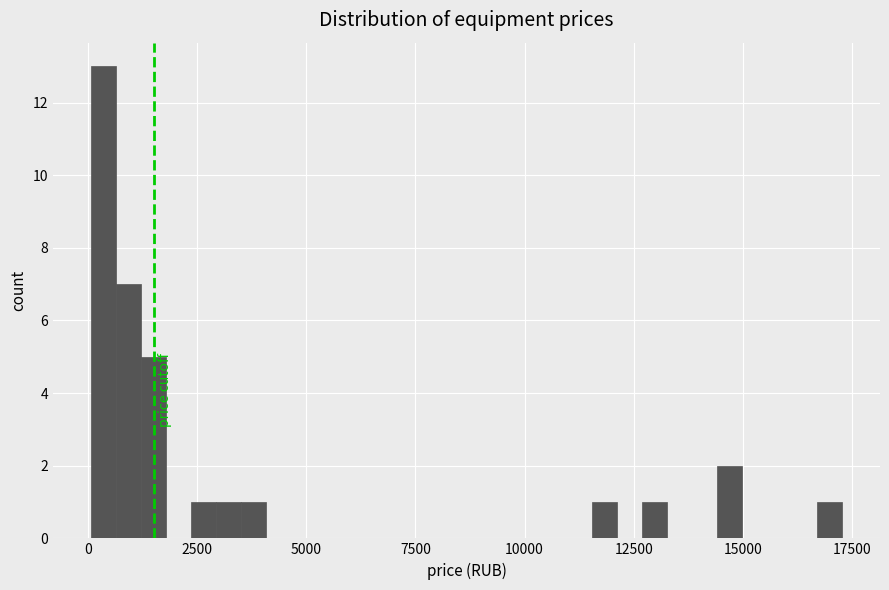

Read against the x-axis, roughly where is the centre of the tallest bar?

500